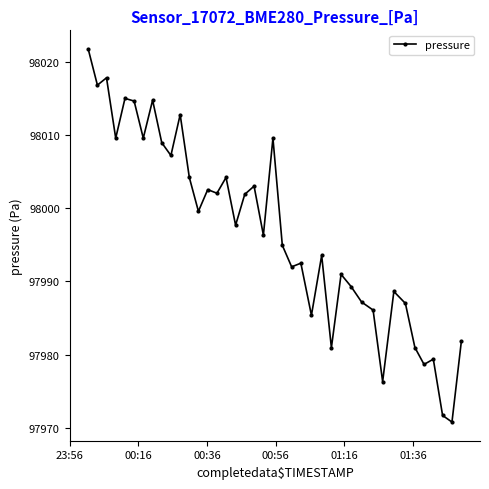

How many lines are shown in the chart?

1